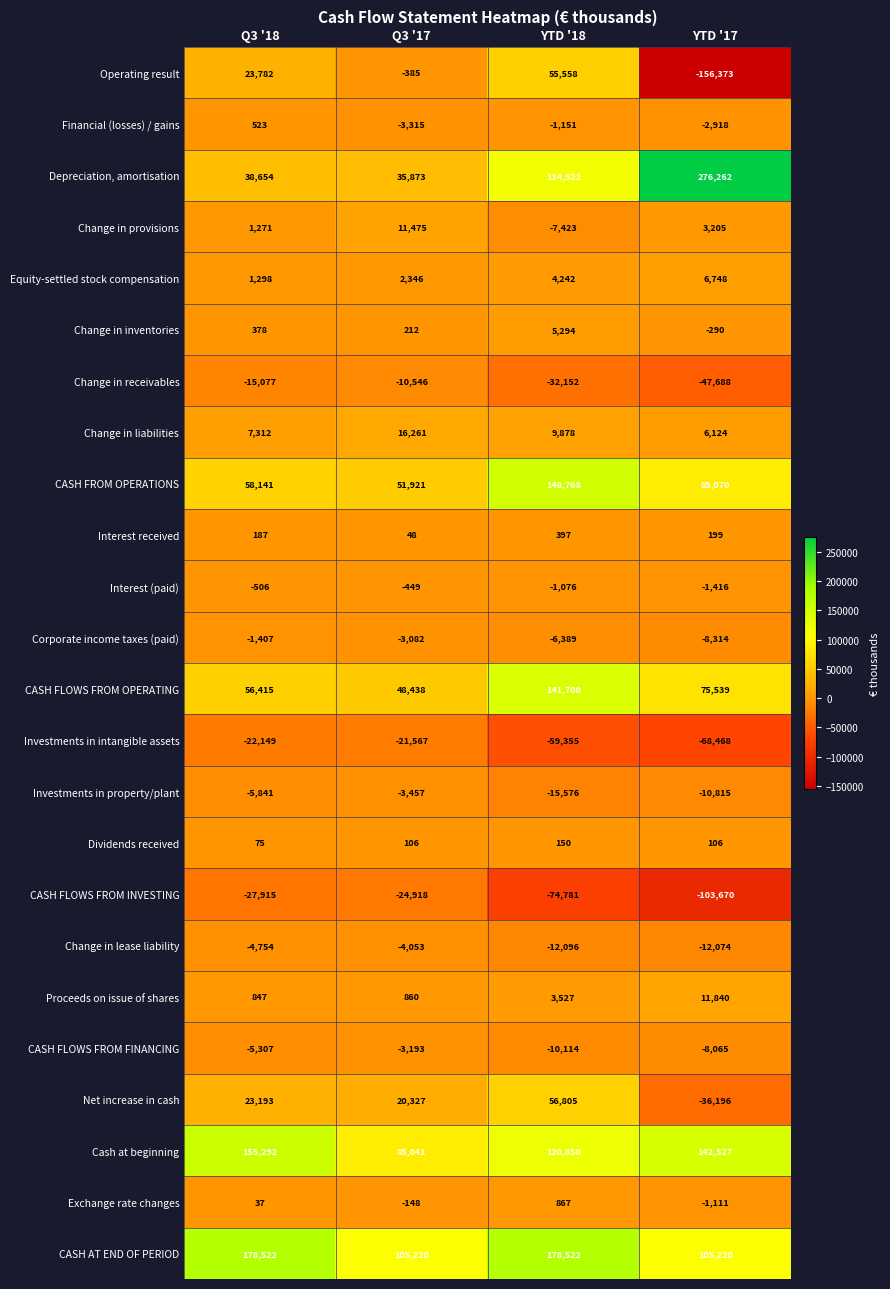

At Q3 '18, list the series in order from largest to smallest.

CASH AT END OF PERIOD, Cash at beginning, CASH FROM OPERATIONS, CASH FLOWS FROM OPERATING, Depreciation, amortisation, Operating result, Net increase in cash, Change in liabilities, Equity-settled stock compensation, Change in provisions, Proceeds on issue of shares, Financial (losses) / gains, Change in inventories, Interest received, Dividends received, Exchange rate changes, Interest (paid), Corporate income taxes (paid), Change in lease liability, CASH FLOWS FROM FINANCING, Investments in property/plant, Change in receivables, Investments in intangible assets, CASH FLOWS FROM INVESTING